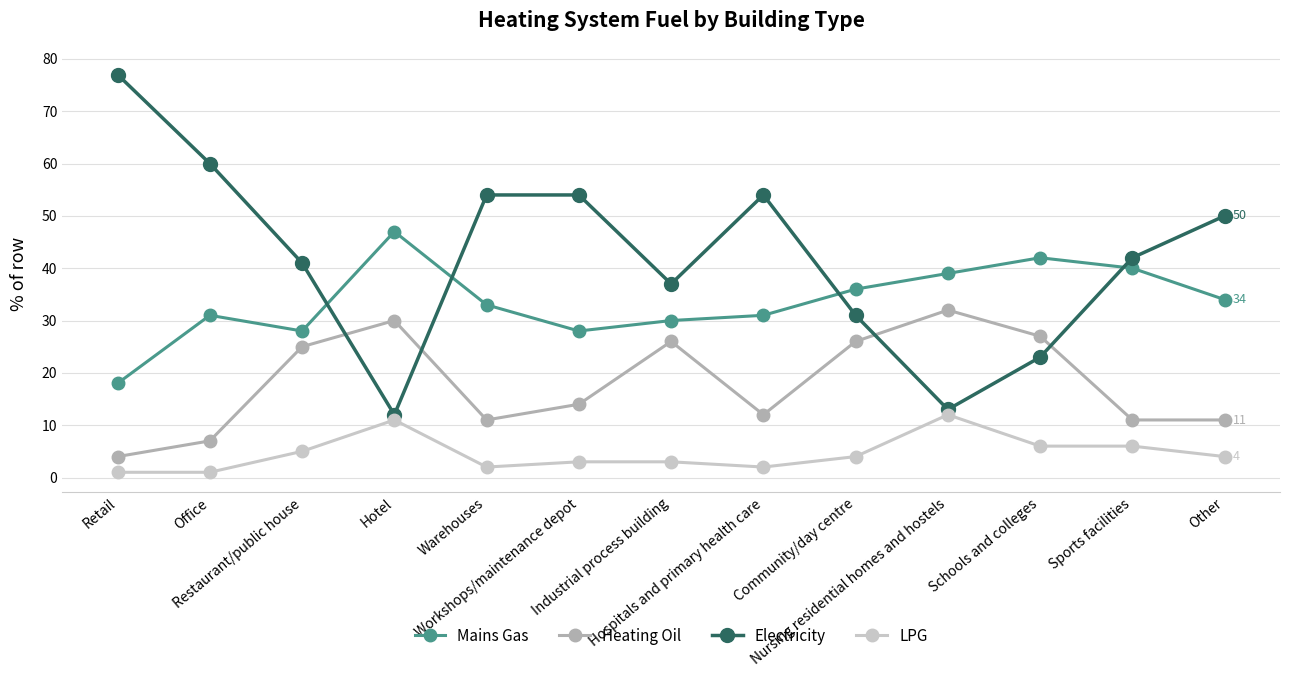

How many data points in Mains Gas are less than 33?

6